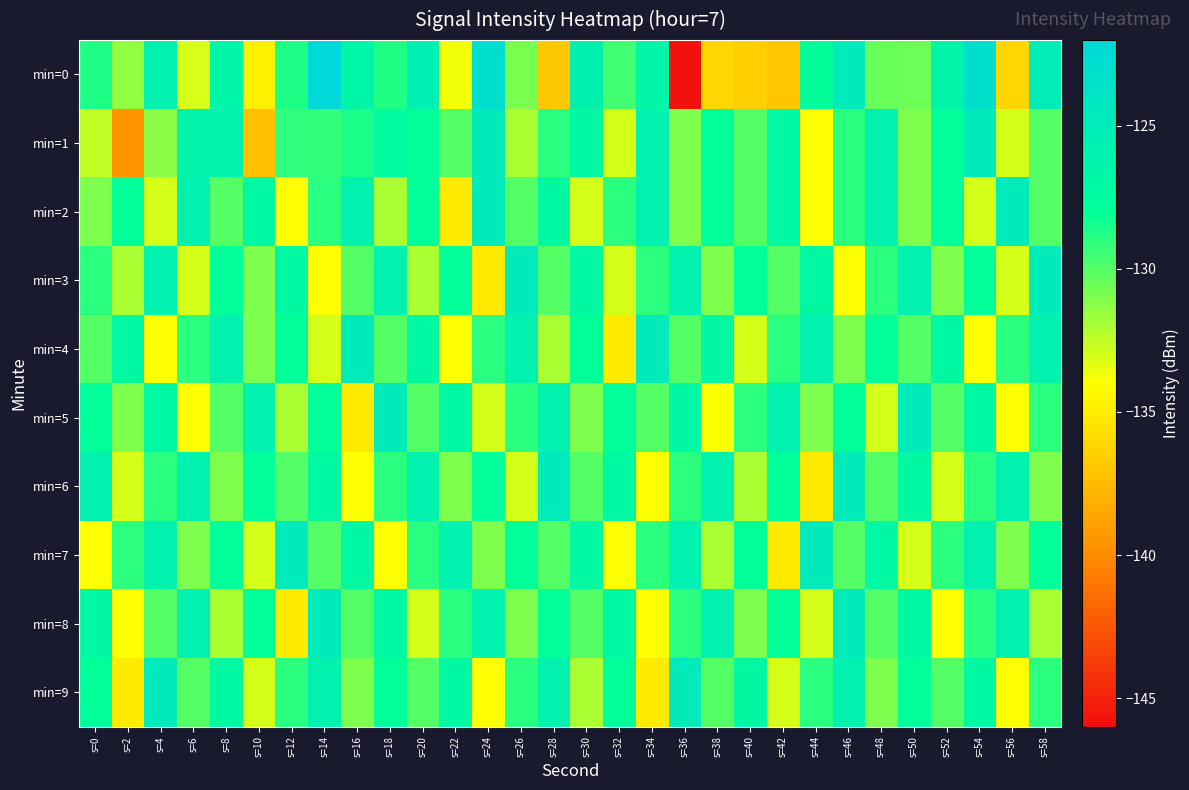

Reading right to left, what are all the values shown in this chart?

min=0: s=58=-125.1	s=56=-136.1	s=54=-123.1	s=52=-126.5	s=50=-130.5	s=48=-130.5	s=46=-125.0	s=44=-127.8	s=42=-137.0	s=40=-136.4	s=38=-136.1	s=36=-145.8	s=34=-126.7	s=32=-129.6	s=30=-126.0	s=28=-136.8	s=26=-130.8	s=24=-122.9	s=22=-133.7	s=20=-125.6	s=18=-128.8	s=16=-126.7	s=14=-122.1	s=12=-128.7	s=10=-134.7	s=8=-126.6	s=6=-133.1	s=4=-126.0	s=2=-131.4	s=0=-128.8
min=1: s=58=-130.0	s=56=-133.0	s=54=-125.0	s=52=-128.0	s=50=-131.0	s=48=-126.0	s=46=-129.0	s=44=-134.0	s=42=-127.0	s=40=-130.0	s=38=-128.0	s=36=-131.0	s=34=-126.0	s=32=-133.0	s=30=-127.0	s=28=-129.0	s=26=-132.0	s=24=-125.0	s=22=-130.0	s=20=-128.0	s=18=-127.4	s=16=-128.6	s=14=-129.2	s=12=-129.2	s=10=-137.3	s=8=-126.1	s=6=-126.4	s=4=-131.3	s=2=-139.5	s=0=-132.5
min=2: s=58=-130.0	s=56=-125.0	s=54=-133.0	s=52=-128.0	s=50=-131.0	s=48=-126.0	s=46=-129.0	s=44=-134.0	s=42=-127.0	s=40=-130.0	s=38=-128.0	s=36=-131.0	s=34=-126.0	s=32=-129.0	s=30=-133.0	s=28=-127.0	s=26=-130.0	s=24=-125.0	s=22=-135.0	s=20=-128.0	s=18=-132.0	s=16=-126.0	s=14=-129.0	s=12=-134.0	s=10=-127.0	s=8=-130.0	s=6=-126.0	s=4=-133.0	s=2=-128.0	s=0=-131.0
min=3: s=58=-125.0	s=56=-133.0	s=54=-128.0	s=52=-131.0	s=50=-126.0	s=48=-129.0	s=46=-134.0	s=44=-127.0	s=42=-130.0	s=40=-128.0	s=38=-131.0	s=36=-126.0	s=34=-129.0	s=32=-133.0	s=30=-127.0	s=28=-130.0	s=26=-125.0	s=24=-135.0	s=22=-128.0	s=20=-132.0	s=18=-126.0	s=16=-130.0	s=14=-134.0	s=12=-127.0	s=10=-131.0	s=8=-128.0	s=6=-133.0	s=4=-126.0	s=2=-132.0	s=0=-129.0
min=4: s=58=-126.0	s=56=-129.0	s=54=-134.0	s=52=-127.0	s=50=-130.0	s=48=-128.0	s=46=-131.0	s=44=-126.0	s=42=-129.0	s=40=-133.0	s=38=-127.0	s=36=-130.0	s=34=-125.0	s=32=-135.0	s=30=-128.0	s=28=-132.0	s=26=-126.0	s=24=-129.0	s=22=-134.0	s=20=-127.0	s=18=-130.0	s=16=-125.0	s=14=-133.0	s=12=-128.0	s=10=-131.0	s=8=-126.0	s=6=-129.0	s=4=-134.0	s=2=-127.0	s=0=-130.0
min=5: s=58=-129.0	s=56=-134.0	s=54=-127.0	s=52=-130.0	s=50=-125.0	s=48=-133.0	s=46=-128.0	s=44=-131.0	s=42=-126.0	s=40=-129.0	s=38=-134.0	s=36=-127.0	s=34=-130.0	s=32=-128.0	s=30=-131.0	s=28=-126.0	s=26=-129.0	s=24=-133.0	s=22=-127.0	s=20=-130.0	s=18=-125.0	s=16=-135.0	s=14=-128.0	s=12=-132.0	s=10=-126.0	s=8=-130.0	s=6=-134.0	s=4=-127.0	s=2=-131.0	s=0=-128.0
min=6: s=58=-131.0	s=56=-126.0	s=54=-129.0	s=52=-133.0	s=50=-127.0	s=48=-130.0	s=46=-125.0	s=44=-135.0	s=42=-128.0	s=40=-132.0	s=38=-126.0	s=36=-129.0	s=34=-134.0	s=32=-127.0	s=30=-130.0	s=28=-125.0	s=26=-133.0	s=24=-128.0	s=22=-131.0	s=20=-126.0	s=18=-129.0	s=16=-134.0	s=14=-127.0	s=12=-130.0	s=10=-128.0	s=8=-131.0	s=6=-126.0	s=4=-129.0	s=2=-133.0	s=0=-126.0
min=7: s=58=-128.0	s=56=-131.0	s=54=-126.0	s=52=-129.0	s=50=-133.0	s=48=-127.0	s=46=-130.0	s=44=-125.0	s=42=-135.0	s=40=-128.0	s=38=-132.0	s=36=-126.0	s=34=-129.0	s=32=-134.0	s=30=-127.0	s=28=-130.0	s=26=-128.0	s=24=-131.0	s=22=-126.0	s=20=-129.0	s=18=-134.0	s=16=-127.0	s=14=-130.0	s=12=-125.0	s=10=-133.0	s=8=-128.0	s=6=-131.0	s=4=-126.0	s=2=-129.0	s=0=-134.0
min=8: s=58=-132.0	s=56=-126.0	s=54=-129.0	s=52=-134.0	s=50=-127.0	s=48=-130.0	s=46=-125.0	s=44=-133.0	s=42=-128.0	s=40=-131.0	s=38=-126.0	s=36=-129.0	s=34=-134.0	s=32=-127.0	s=30=-130.0	s=28=-128.0	s=26=-131.0	s=24=-126.0	s=22=-129.0	s=20=-133.0	s=18=-127.0	s=16=-130.0	s=14=-125.0	s=12=-135.0	s=10=-128.0	s=8=-132.0	s=6=-126.0	s=4=-130.0	s=2=-134.0	s=0=-127.0
min=9: s=58=-129.0	s=56=-134.0	s=54=-127.0	s=52=-130.0	s=50=-128.0	s=48=-131.0	s=46=-126.0	s=44=-129.0	s=42=-133.0	s=40=-127.0	s=38=-130.0	s=36=-125.0	s=34=-135.0	s=32=-128.0	s=30=-132.0	s=28=-126.0	s=26=-129.0	s=24=-134.0	s=22=-127.0	s=20=-130.0	s=18=-128.0	s=16=-131.0	s=14=-126.0	s=12=-129.0	s=10=-133.0	s=8=-127.0	s=6=-130.0	s=4=-125.0	s=2=-135.0	s=0=-128.0